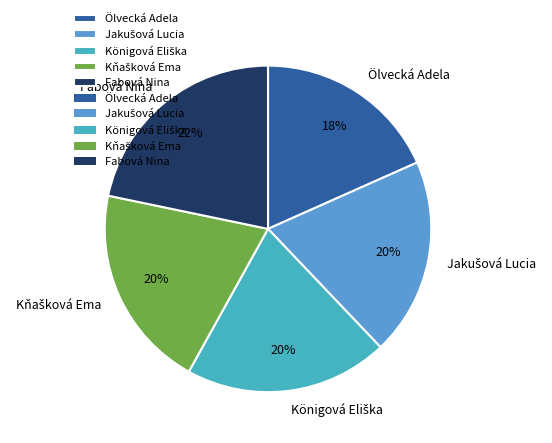

To the nearest percent, what is the average slice percentage?

20%